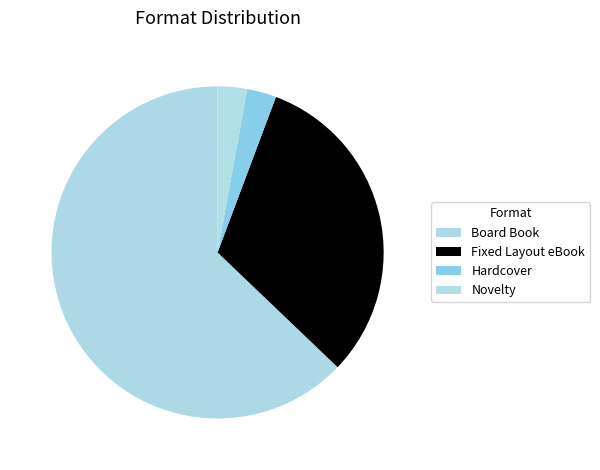

Do Novelty and Fixed Layout eBook together represent more than half of the pie?

No